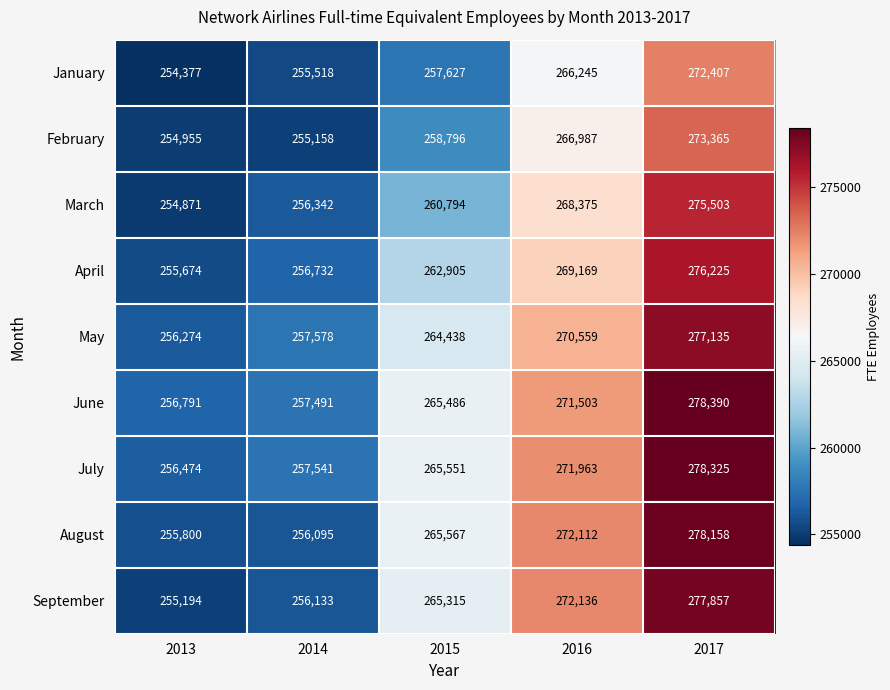

Is the value of March at 2015 greater than the value of August at 2015?

No